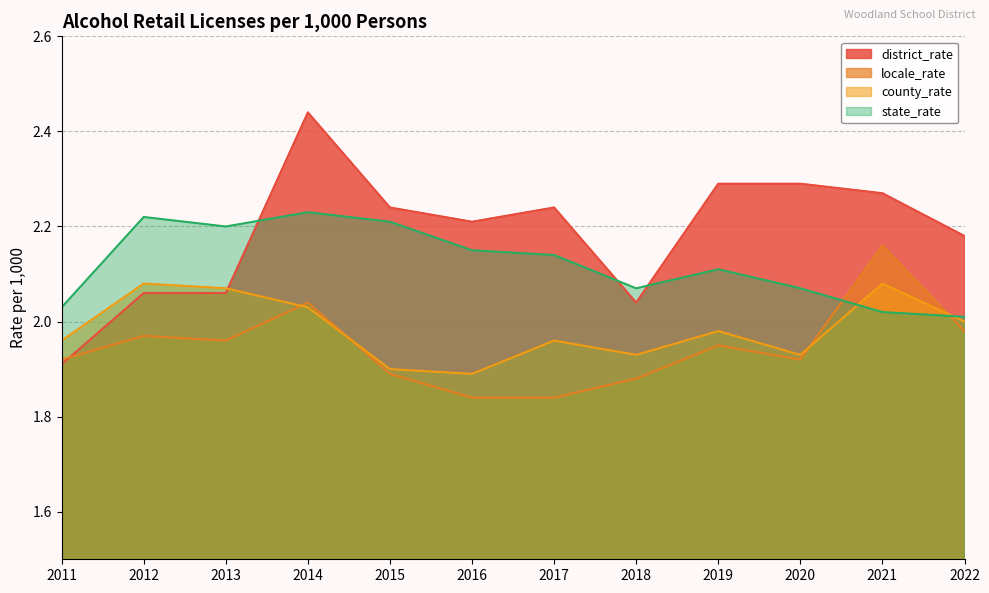

What are all the series names shown in the legend?

district_rate, locale_rate, county_rate, state_rate